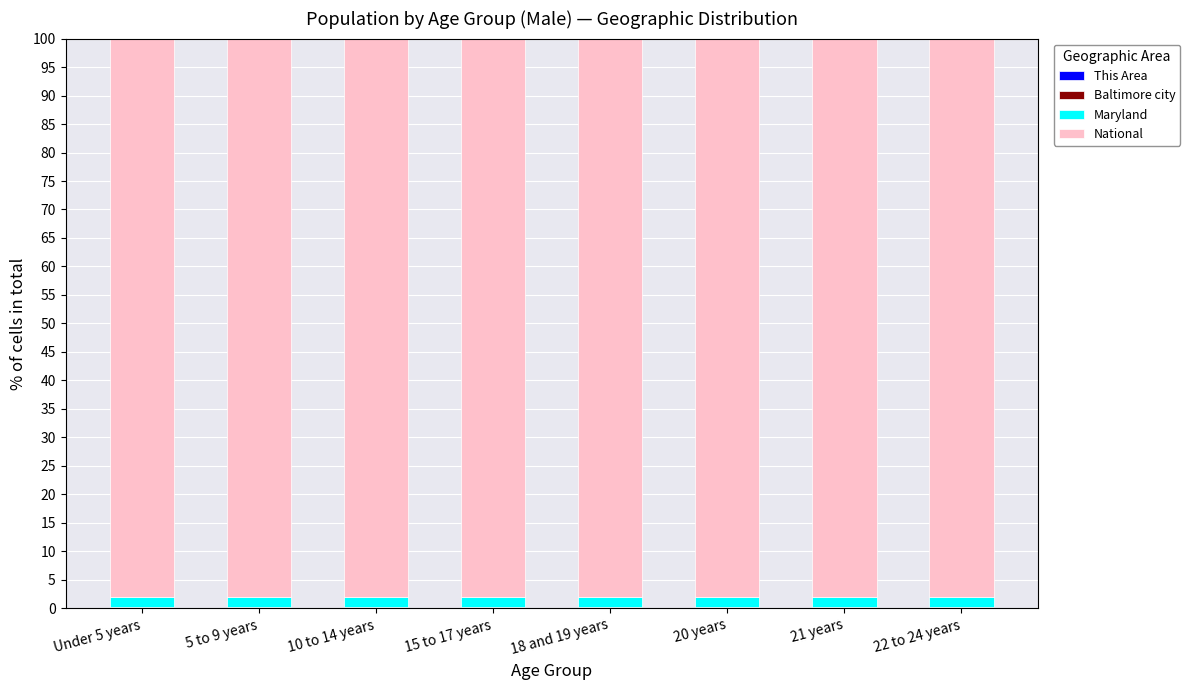

What is the label of the 8th bar from the left?

22 to 24 years